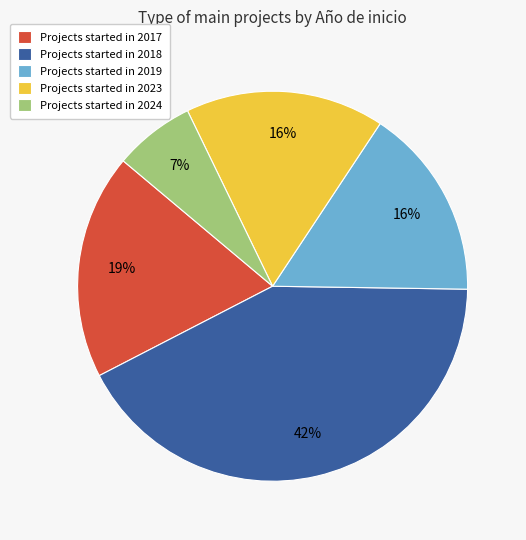

Which slice is the largest?

Projects started in 2018